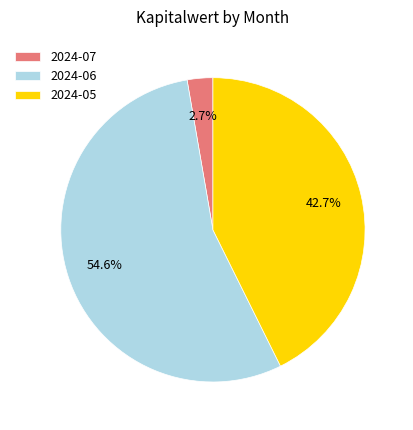

How many slices are in this pie chart?

3